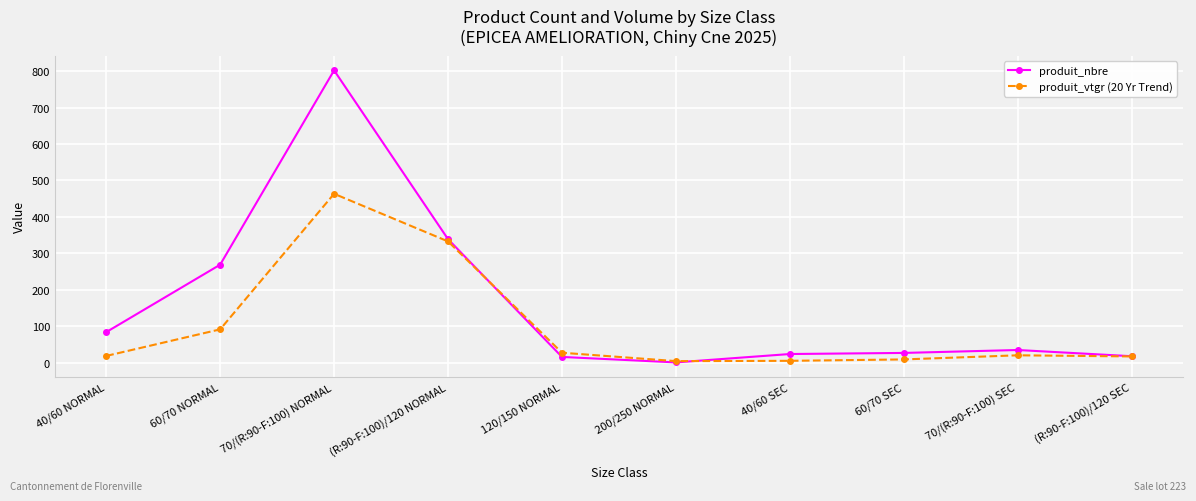

Rank the series by their average value, from highest to lowest.

produit_nbre, produit_vtgr (20 Yr Trend)